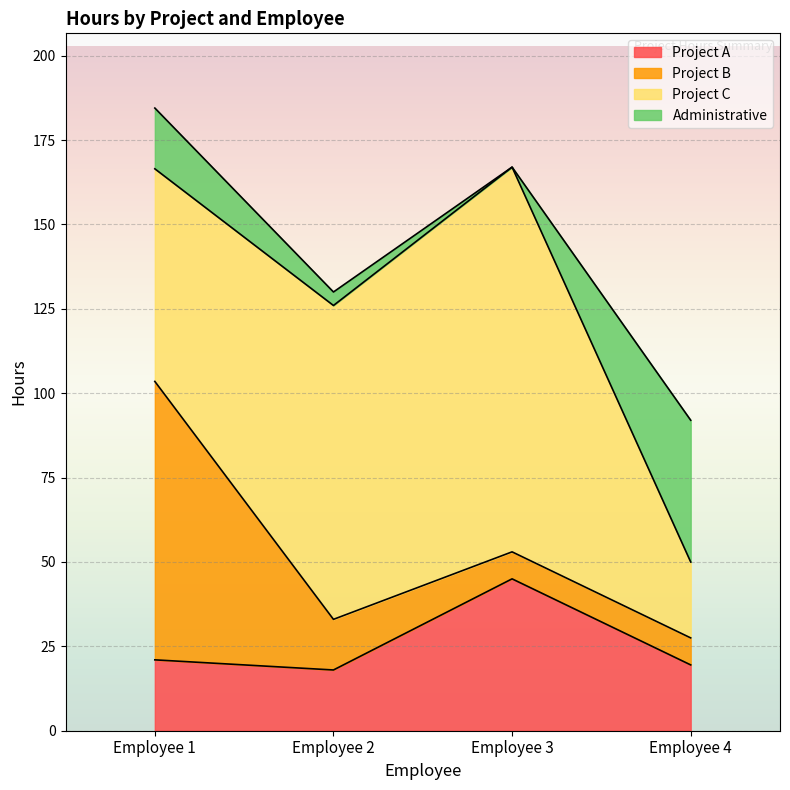

Which series has the largest total across all categories?

Project C